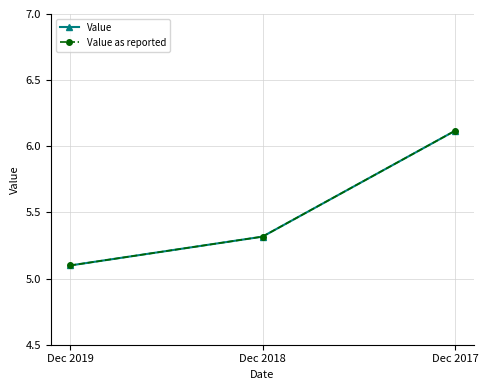

Is the value of Value at Dec 2019 greater than the value of Value as reported at Dec 2018?

No